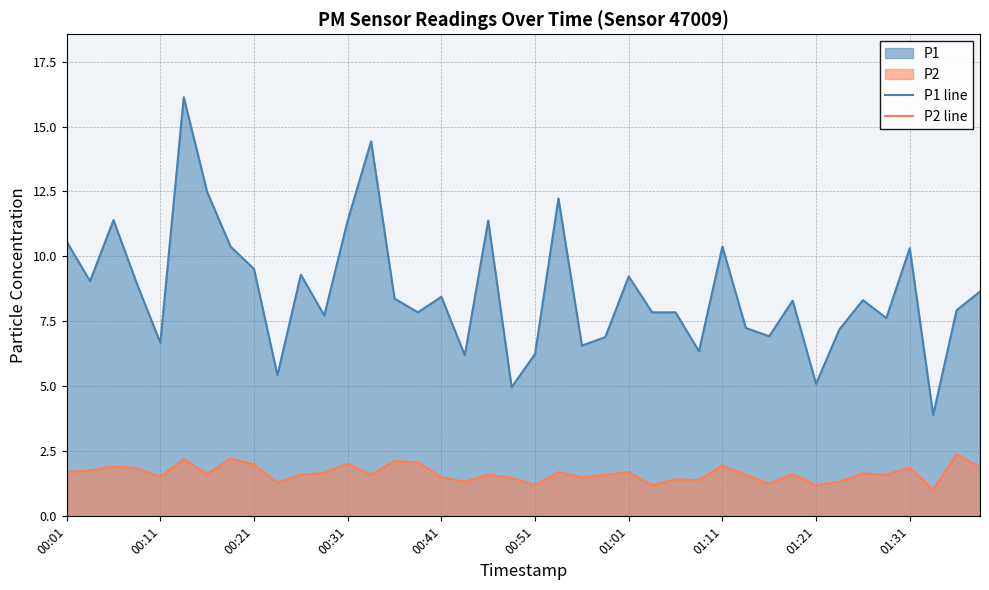

At how many categories does at least one series exceed 1?

40